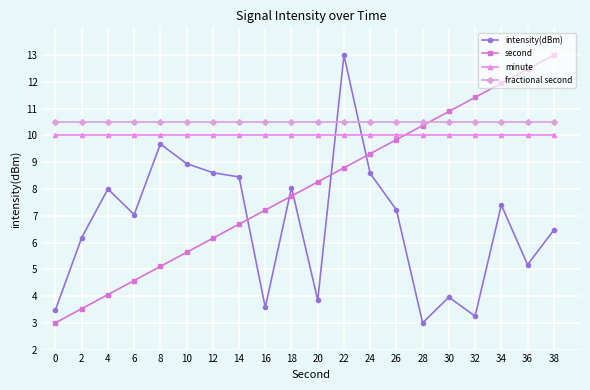

What is the spread (max minus min) of values at 34?

4.5